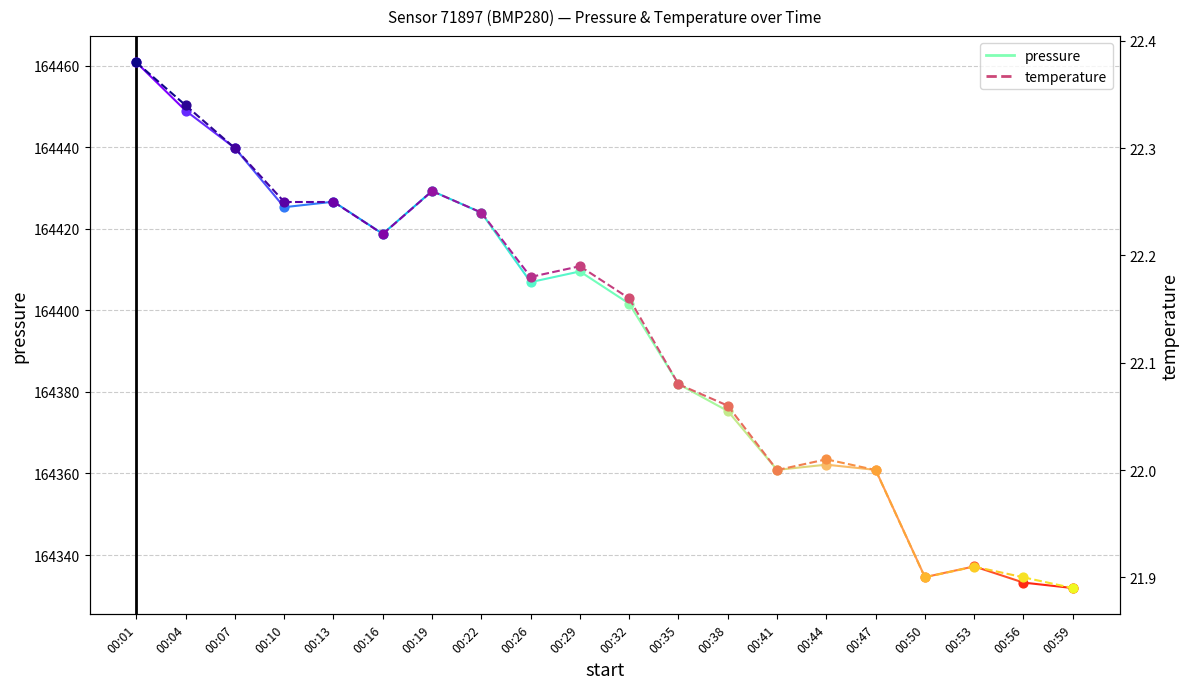

Which series contains the highest Y value?

pressure